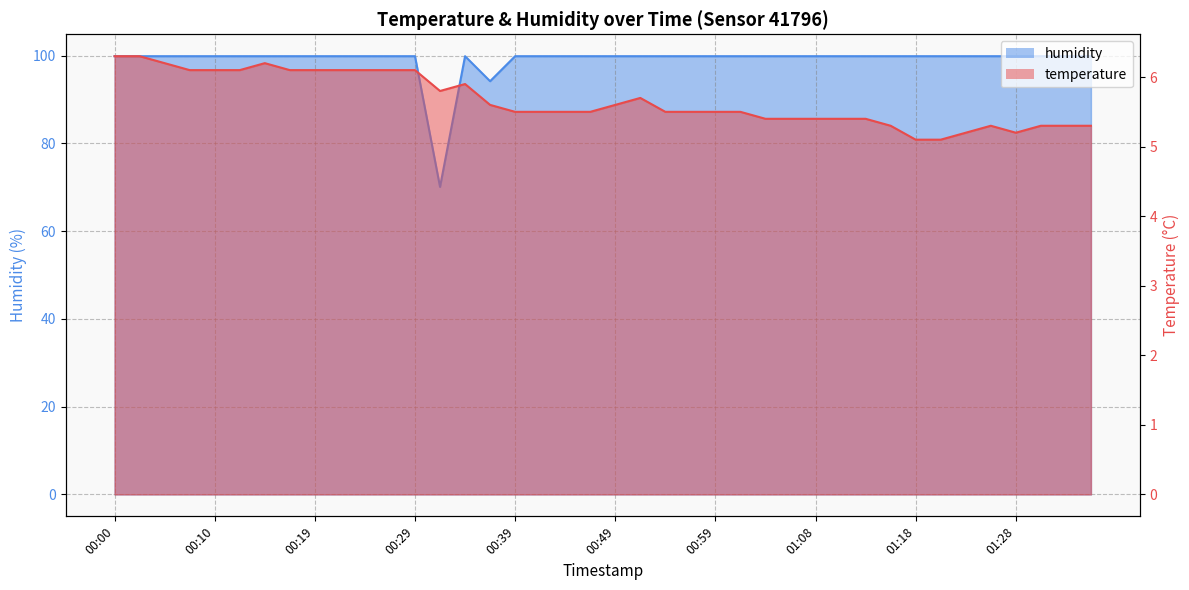

Is it true that humidity equals 99.9 at 01:33?

True